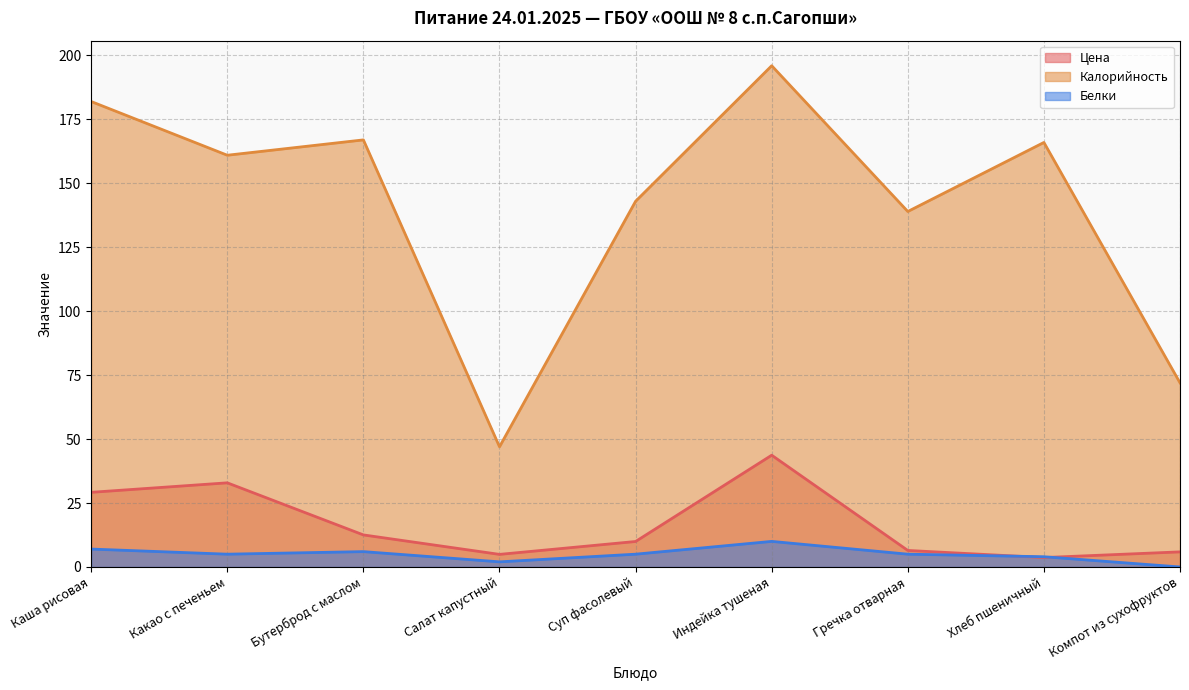

What is the spread (max minus min) of values at Какао с печеньем?

156.0